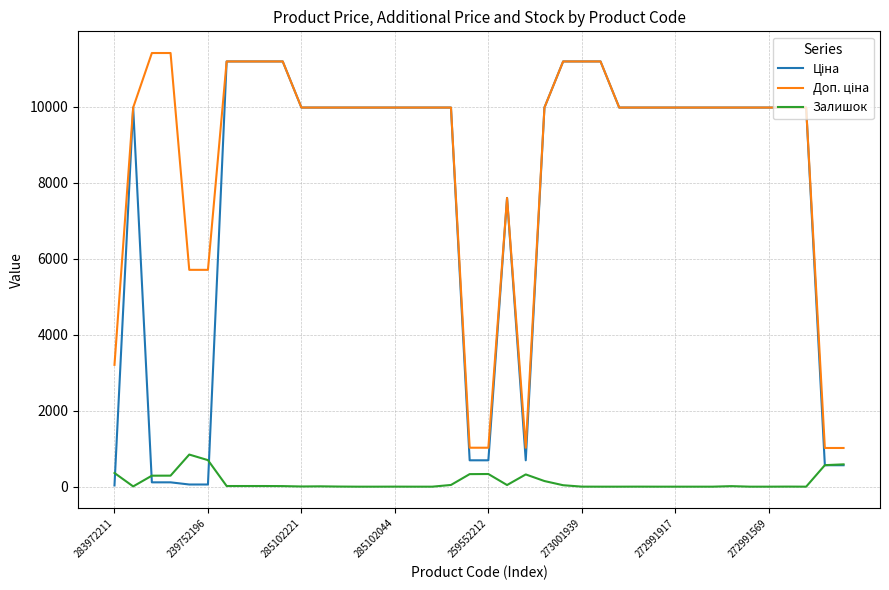

What is the maximum value shown in the chart?

11410.0